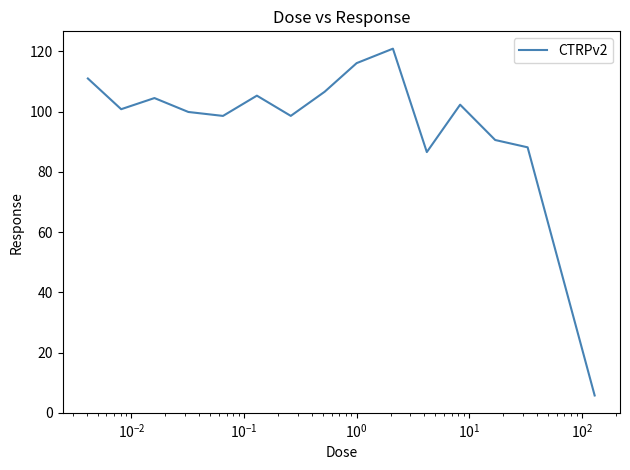

What is the minimum value shown in the chart?

5.7